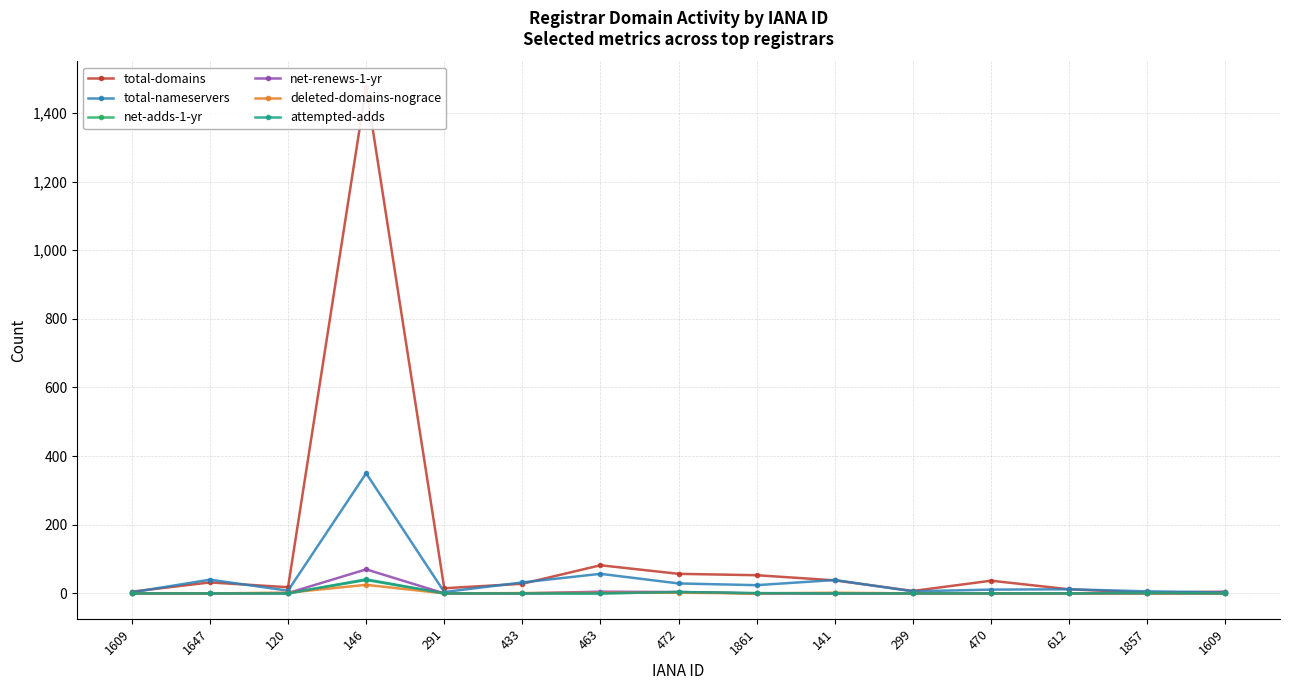

What is the label of the 1st point from the right?

1609